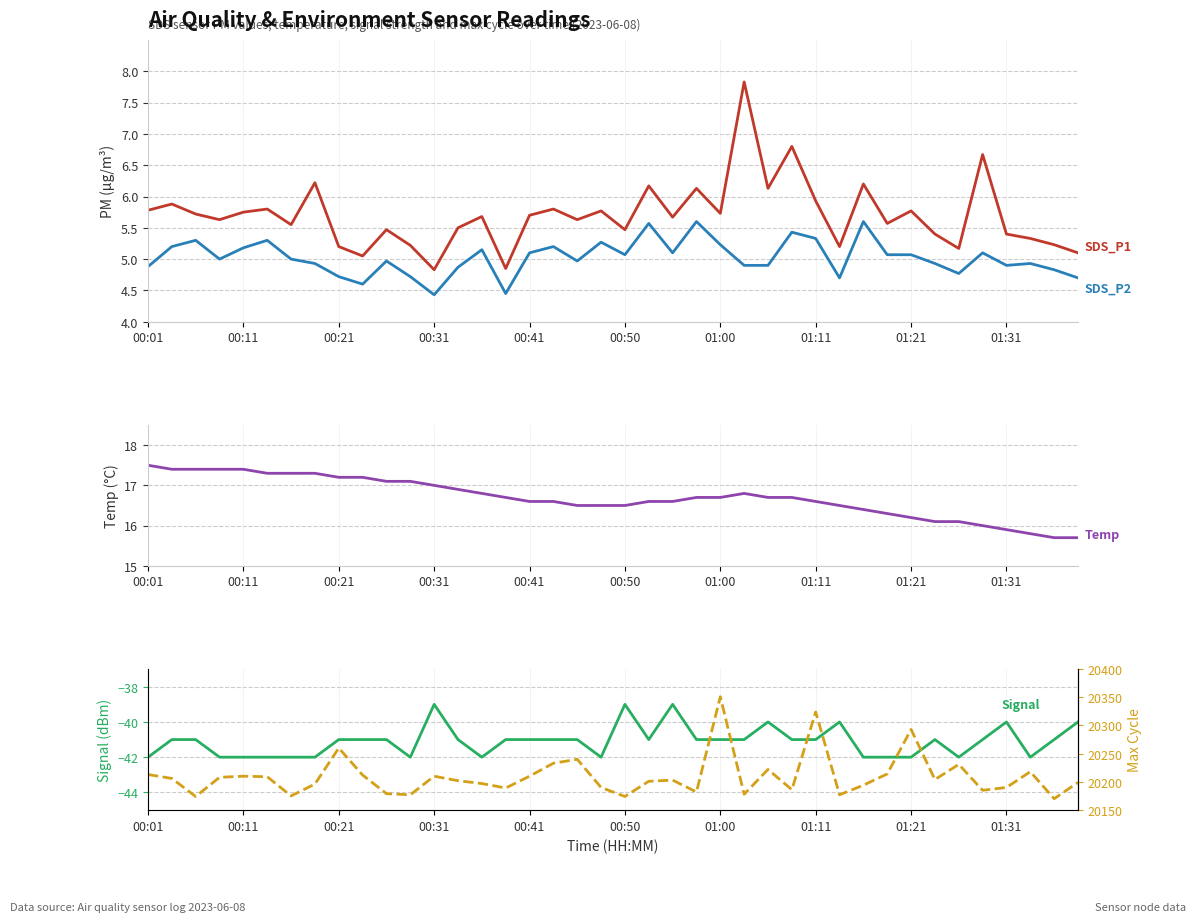

At which category is the sum across all series the highest?

01:00